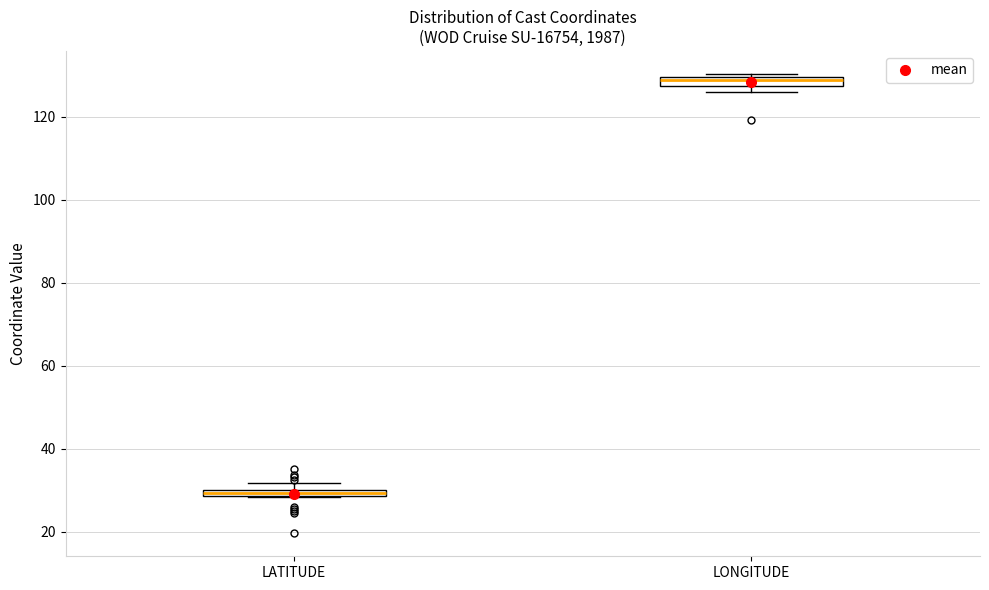

Which box's median line is the highest?

LONGITUDE